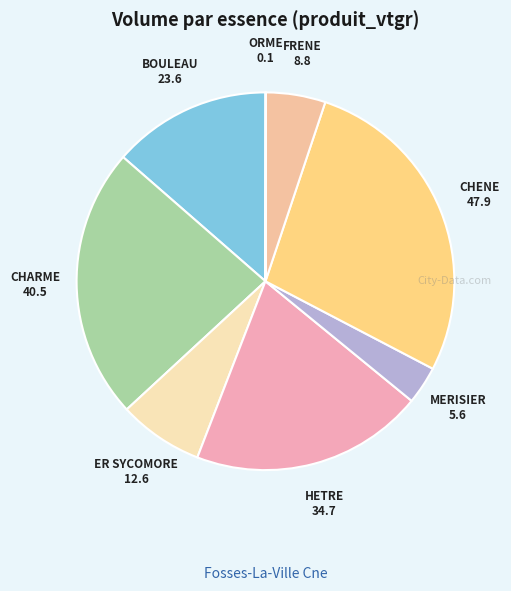

Is CHENE the majority of the pie?

No